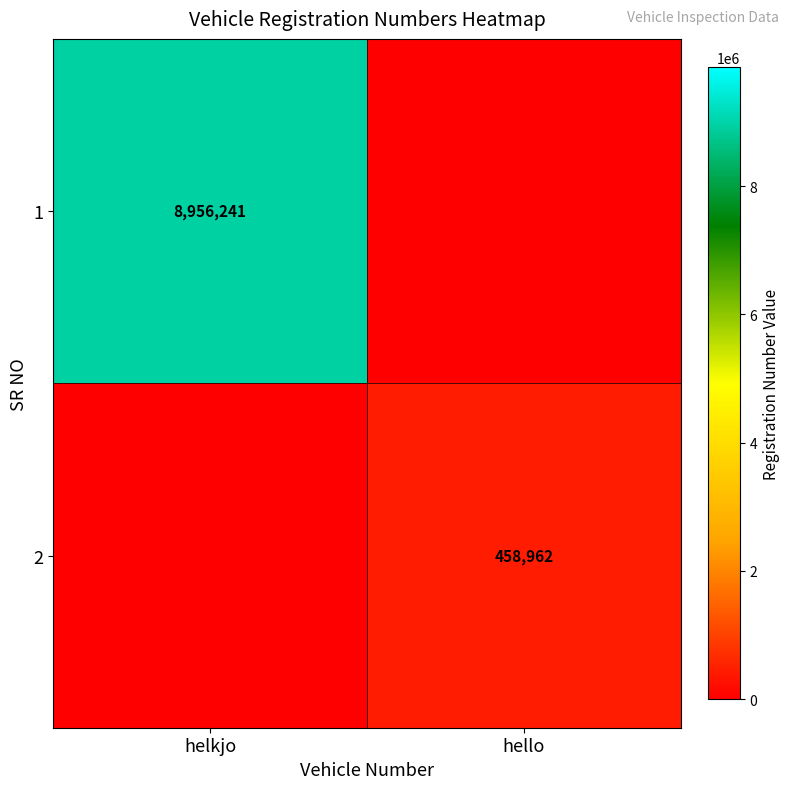

Is it true that 2 equals 458962 at hello?

True